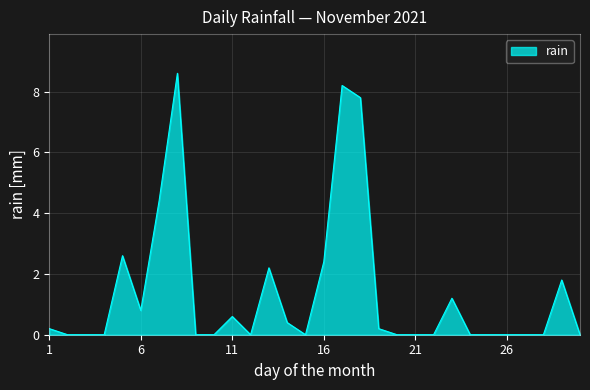

Reading right to left, what are all the values shown in this chart?

0.0	1.8	0.0	0.0	0.0	0.0	0.0	1.2	0.0	0.0	0.0	0.2	7.8	8.2	2.4	0.0	0.4	2.2	0.0	0.6	0.0	0.0	8.6	4.4	0.8	2.6	0.0	0.0	0.0	0.2